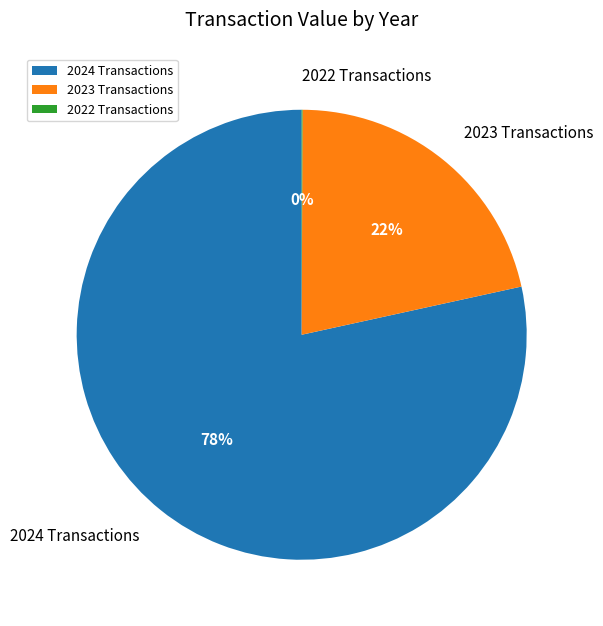

The 2024 Transactions slice represents 93% of the pie. True or false?

False